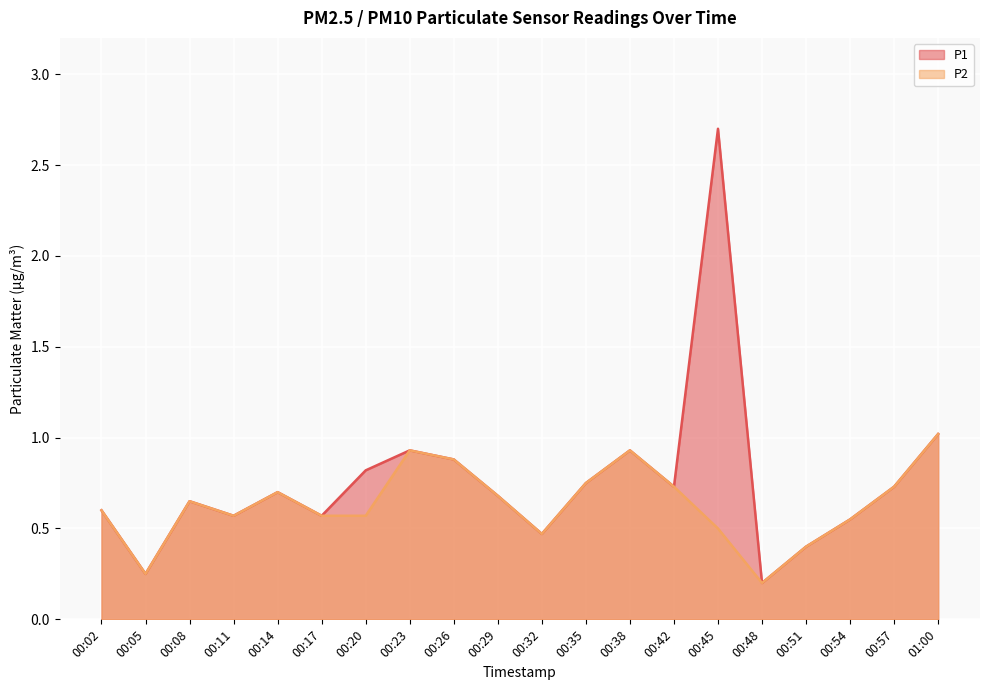

What position from the right is 00:17?

15